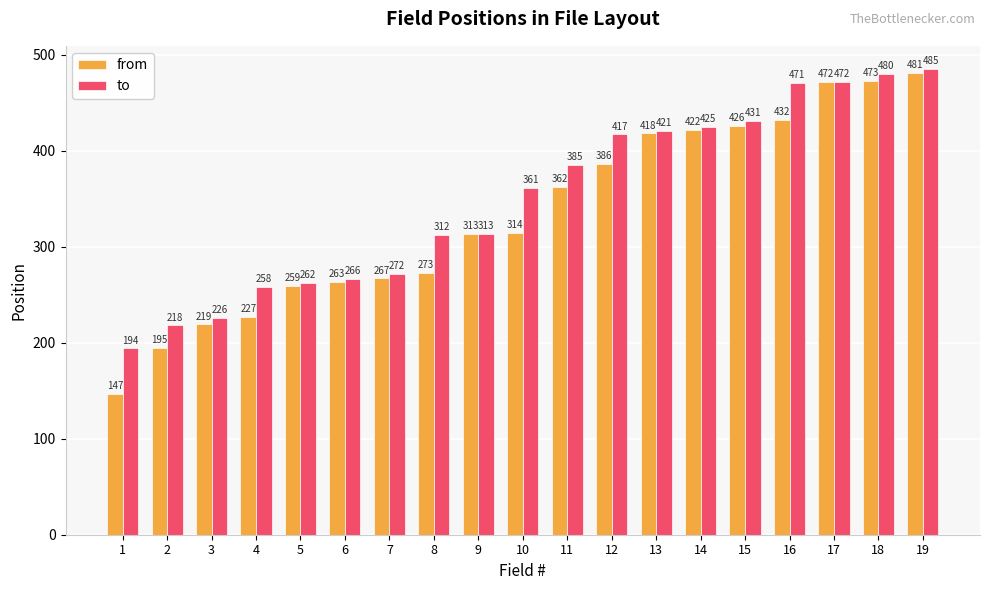

Which series has the largest range (max minus min)?

from